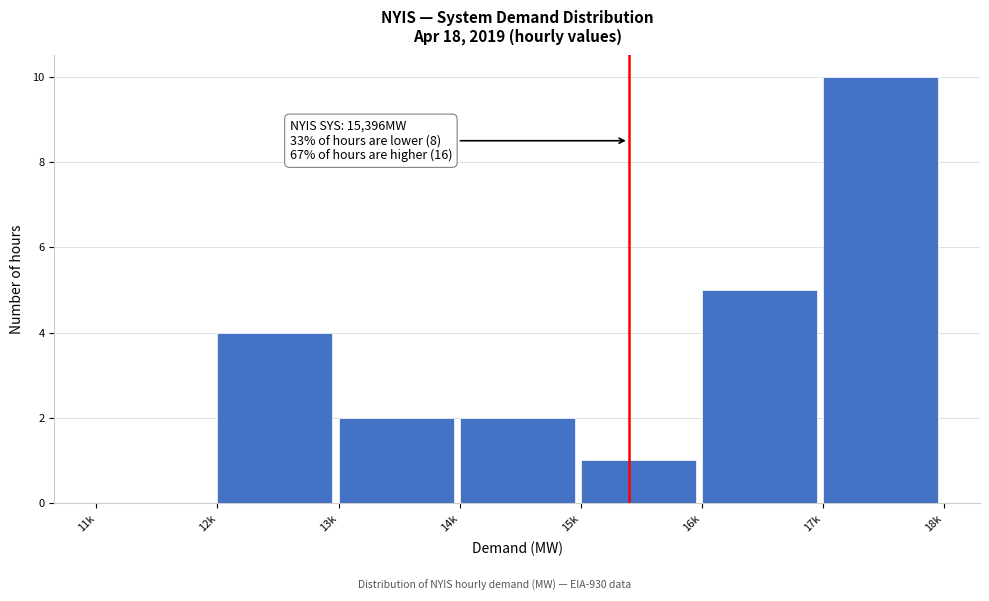

Reading right to left, transcribe all the data shown in this chart.

17k=10	16k=5	15k=1	14k=2	13k=2	12k=4	11k=0